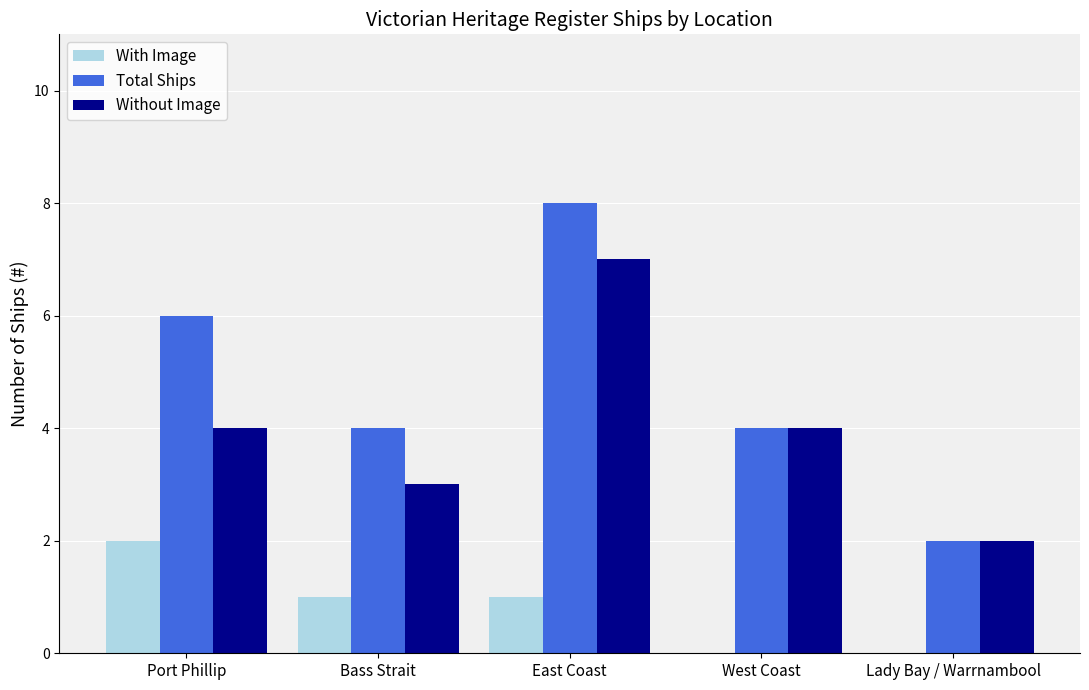

True or false: Without Image has a value of 2 at Lady Bay / Warrnambool.

True